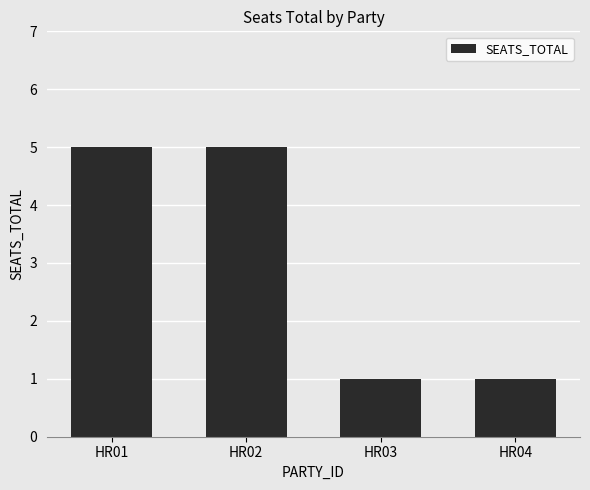

The value at HR01 is 5. True or false?

True